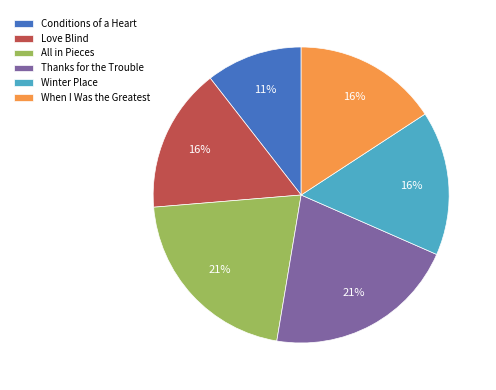

What is the ratio of the value at All in Pieces to the value at Thanks for the Trouble?

1.0